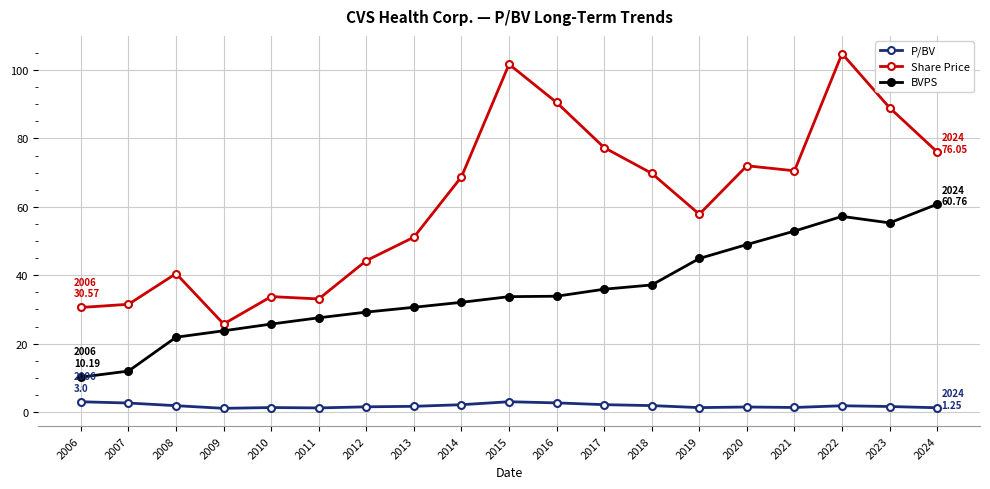

What is the total value across all series at 2010?

60.8